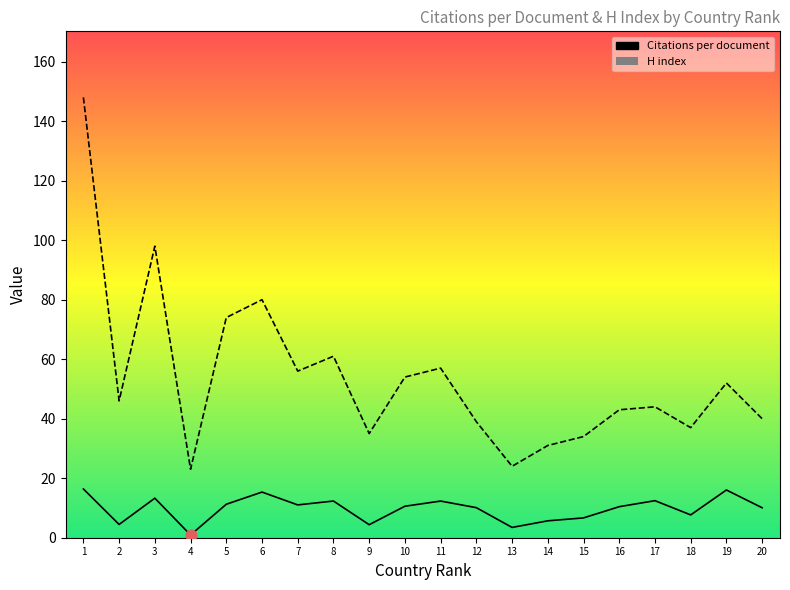

Which series has the largest total across all categories?

H index